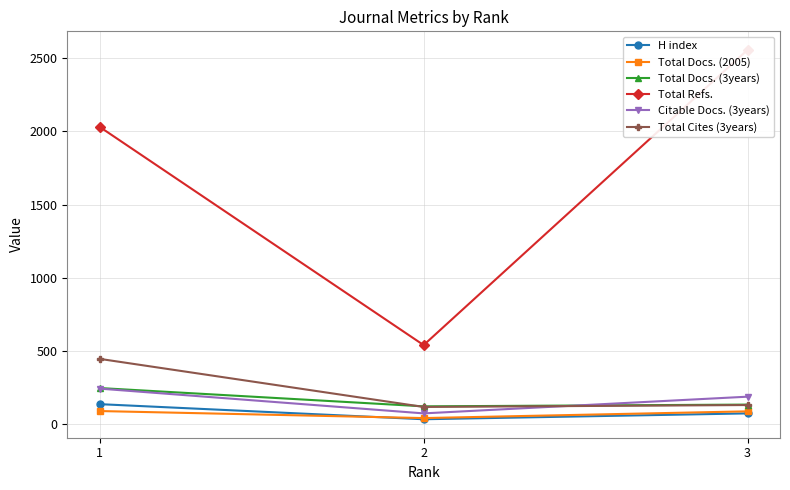

What is the difference between the Total Refs. values at 1 and 3?

526